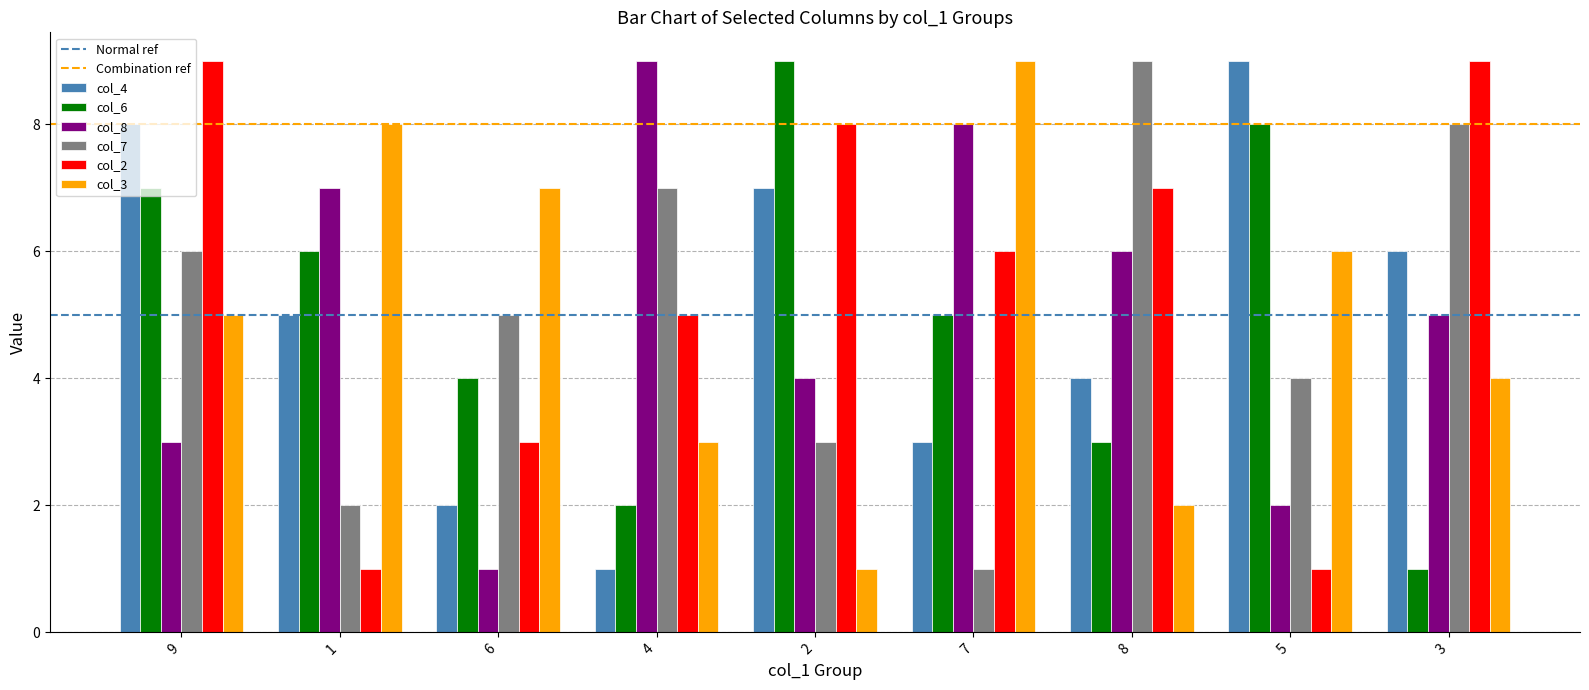

What is the spread (max minus min) of values at 8?

7